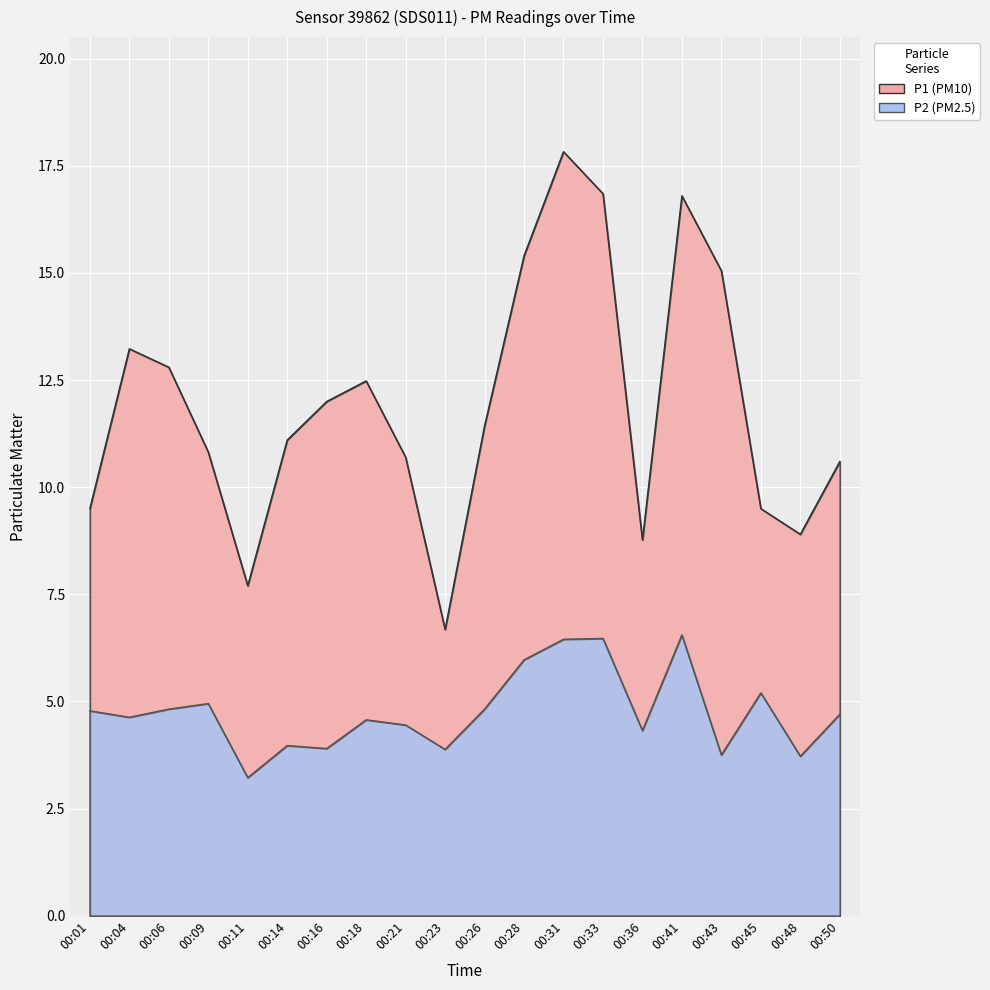

What is the minimum value for P1?

6.7